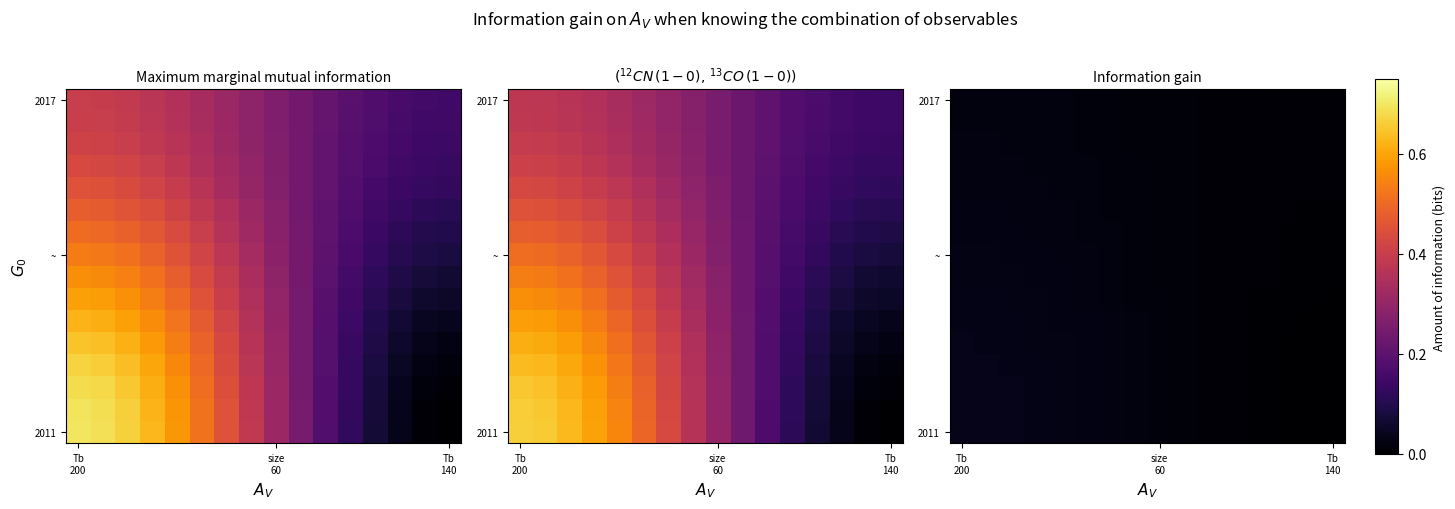

Which has a higher value, 7 or 10?

7